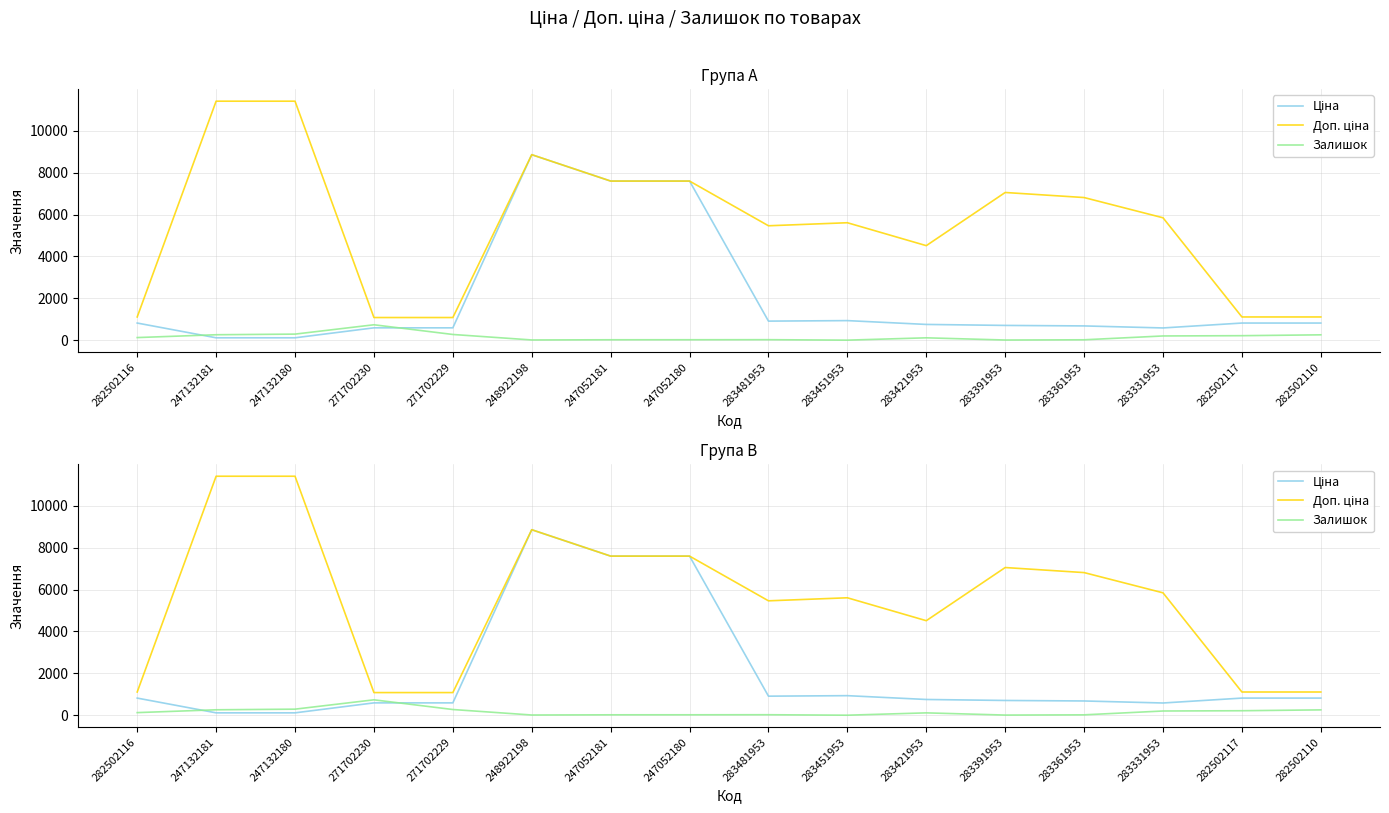

True or false: Ціна has a value of 156.1 at 283331953.

False